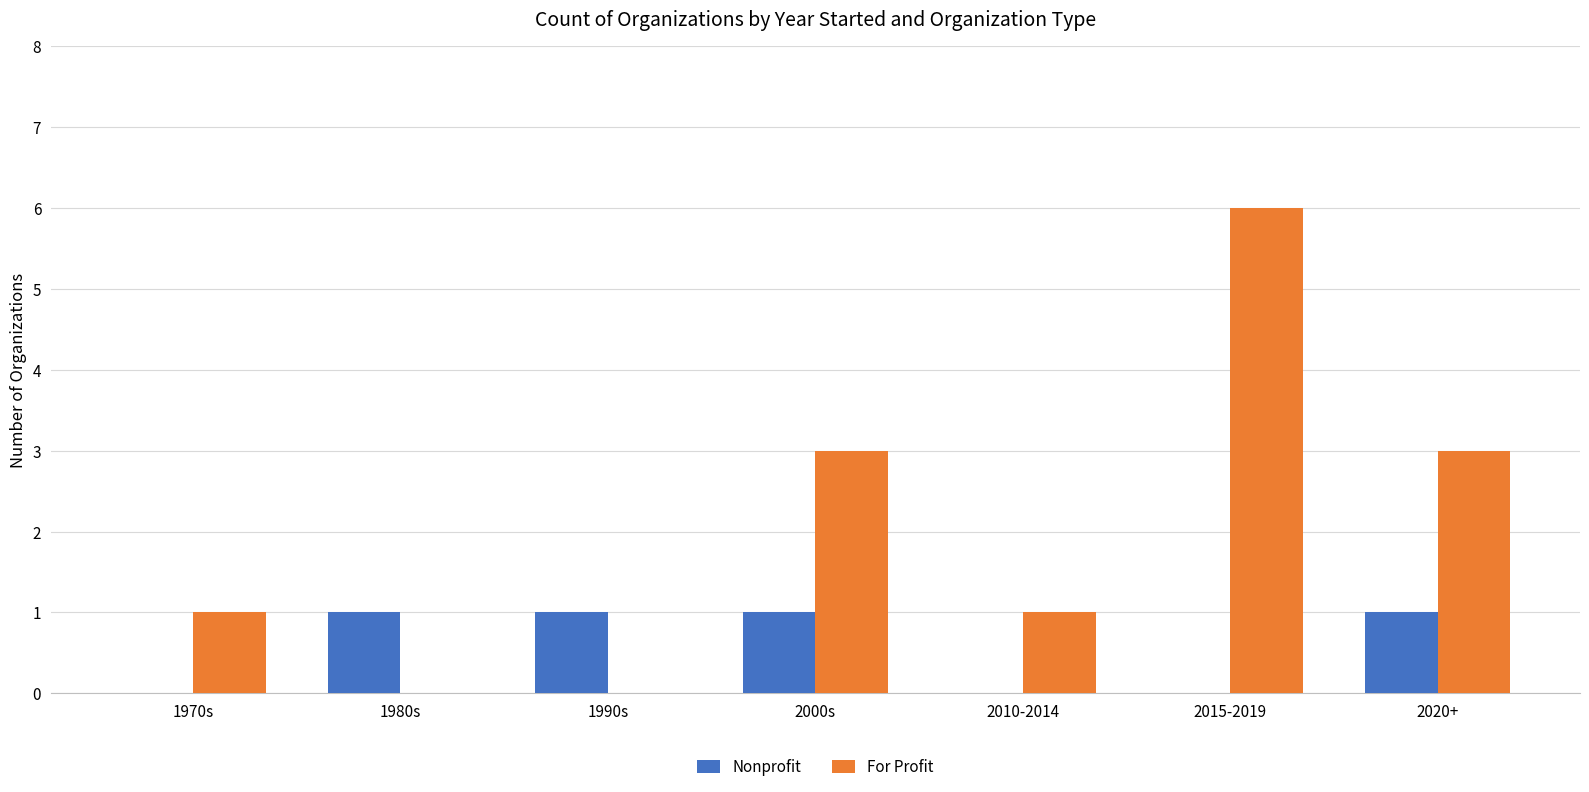

What is the greatest value displayed?

6